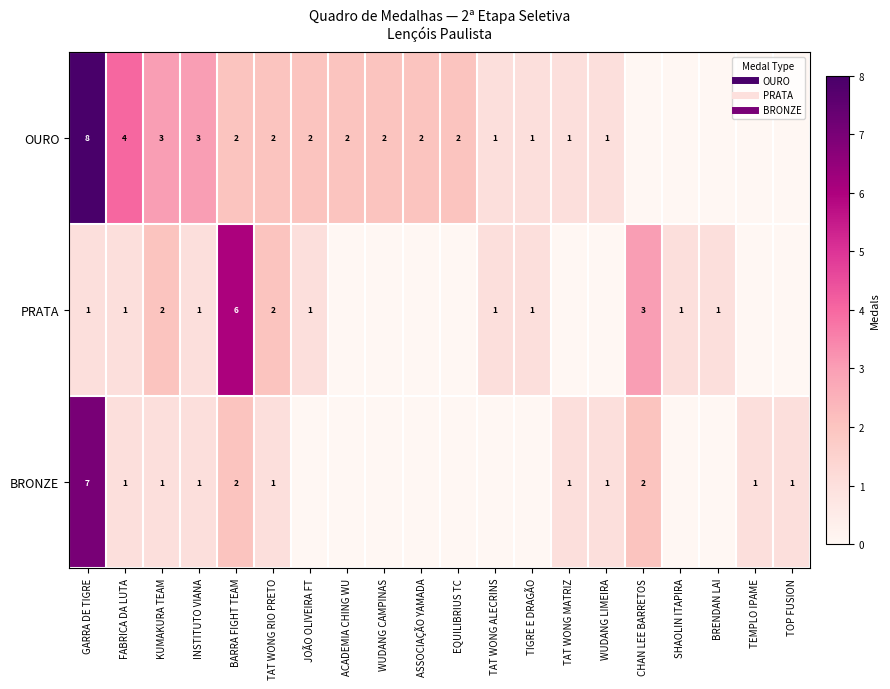

What is the approximate value of PRATA at JOÃO OLIVEIRA FT?

1